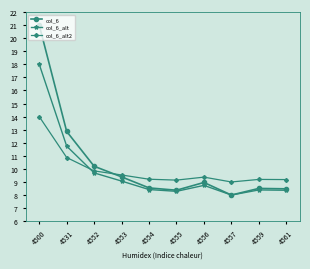

At how many categories does at least one series exceed 15?

1